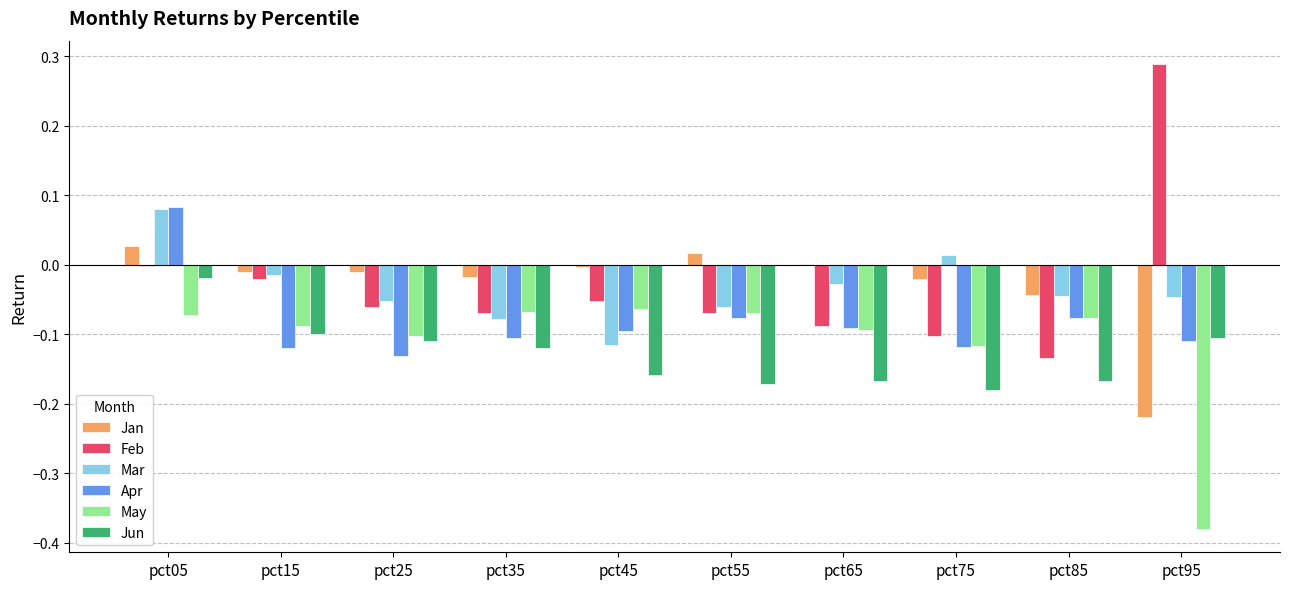

Are the bars grouped side by side (vs. stacked)?

Yes